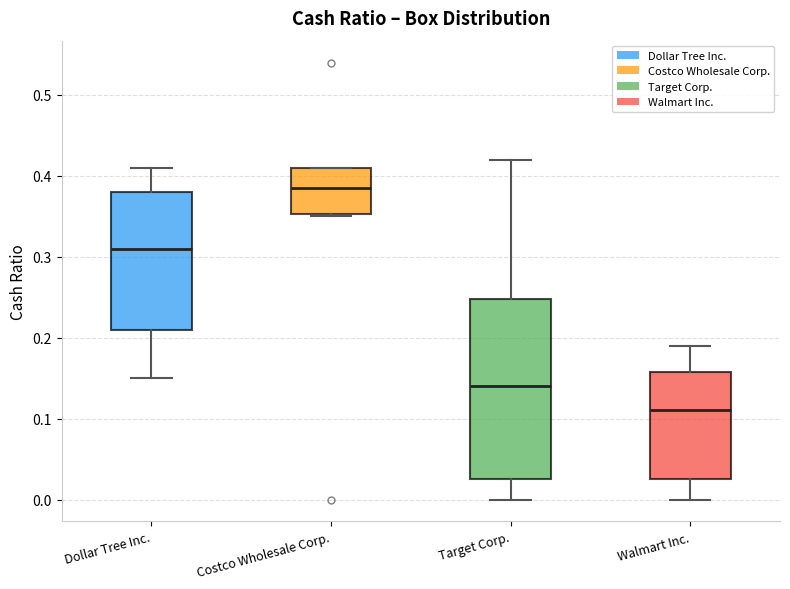

Which box is the tallest, from its lower edge to its upper edge?

Target Corp.